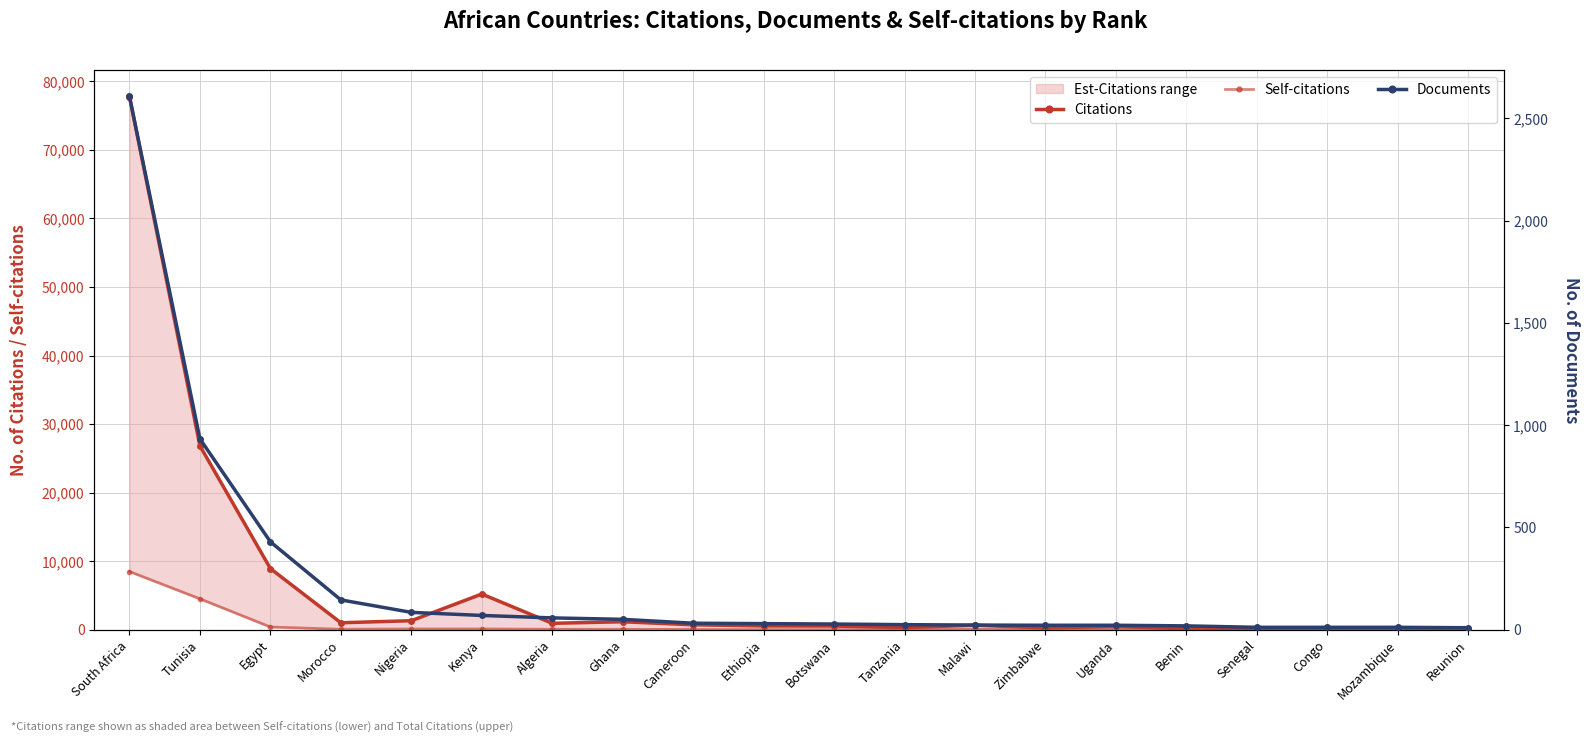

At which label does Documents first exceed 30?

South Africa